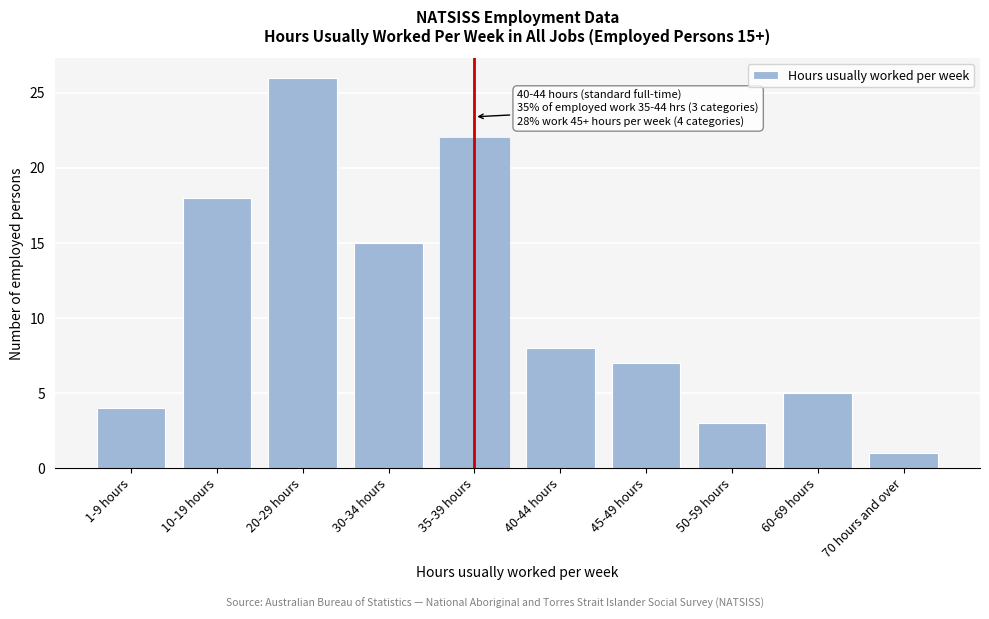

Reading right to left, transcribe all the data shown in this chart.

1	5	3	7	8	22	15	26	18	4